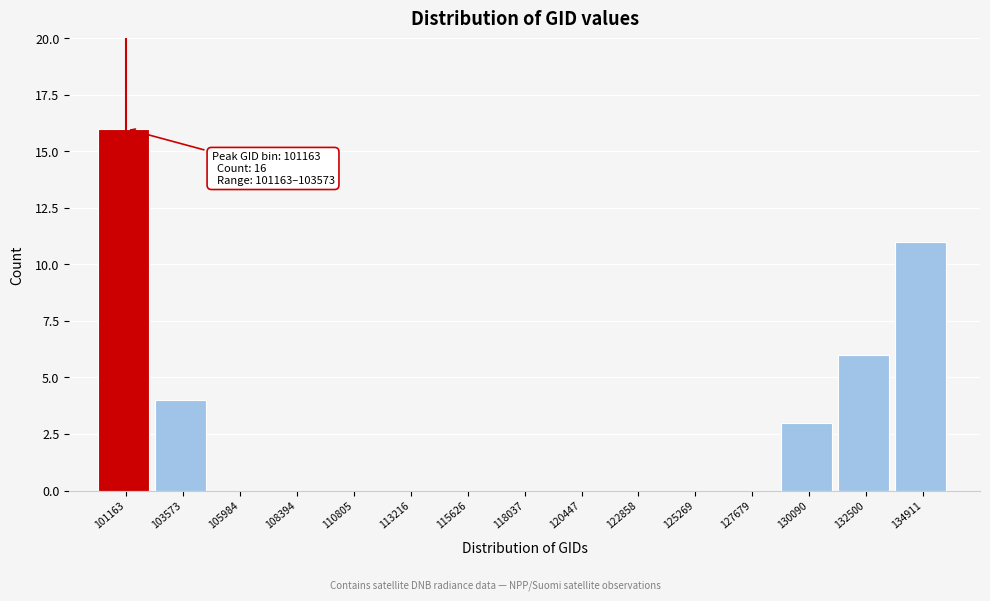

Reading left to right, transcribe all the data shown in this chart.

101163=16	103573=4	105984=0	108394=0	110805=0	113216=0	115626=0	118037=0	120447=0	122858=0	125269=0	127679=0	130090=3	132500=6	134911=11